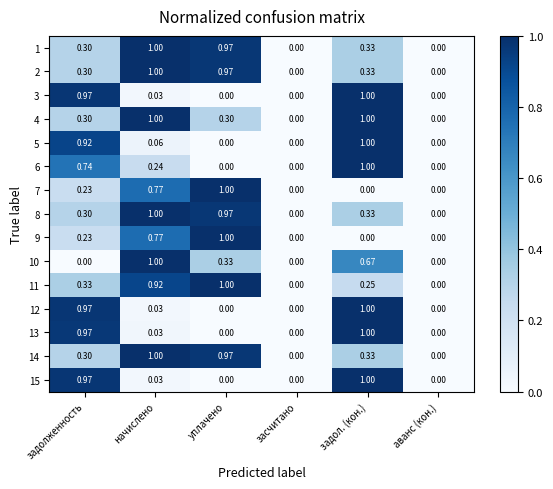

At which category is the sum across all series the highest?

задол. (кон.)